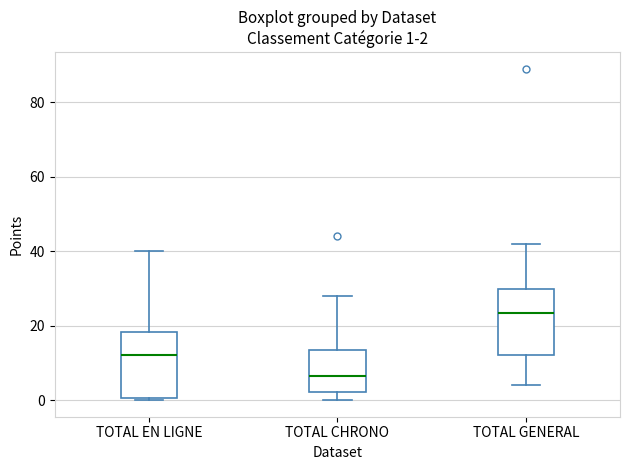

Which box's median line is the lowest?

TOTAL CHRONO